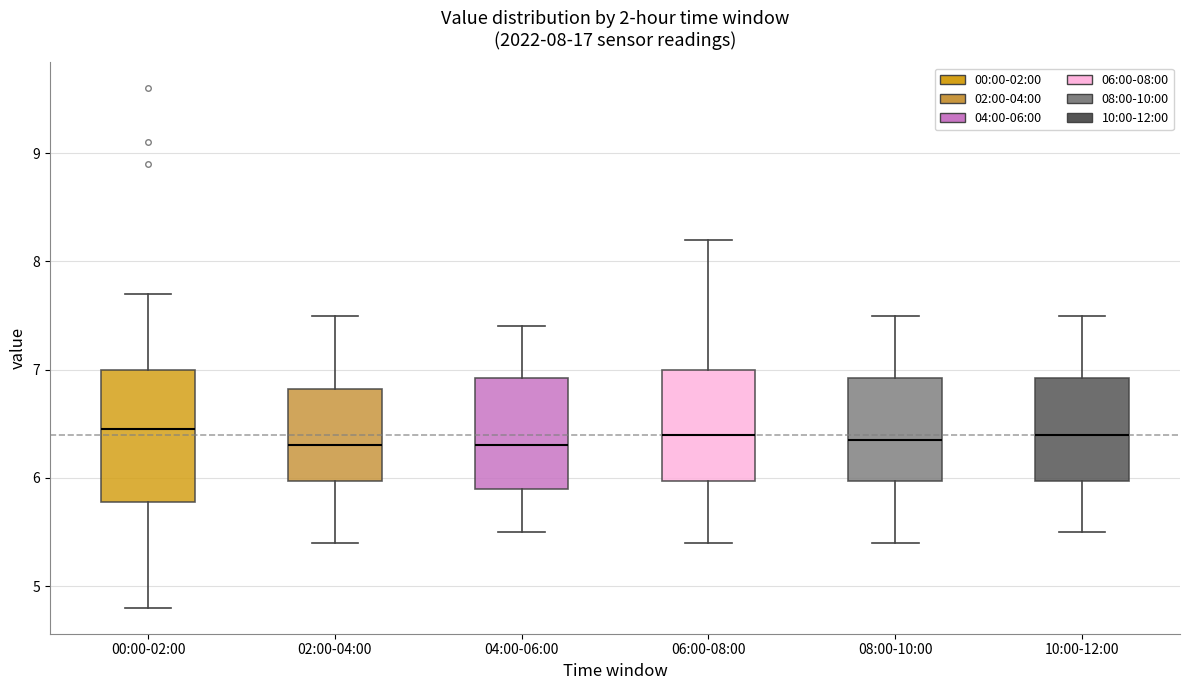

Comparing the boxes themselves (not the whiskers), which one is the tallest?

00:00-02:00